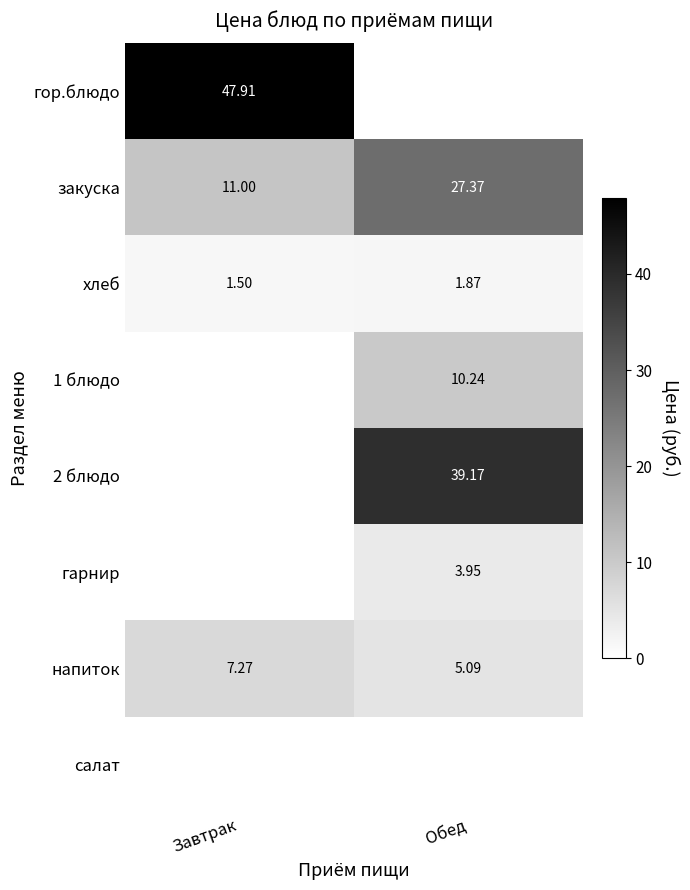

Is the value of напиток at Обед greater than the value of 2 блюдо at Обед?

No